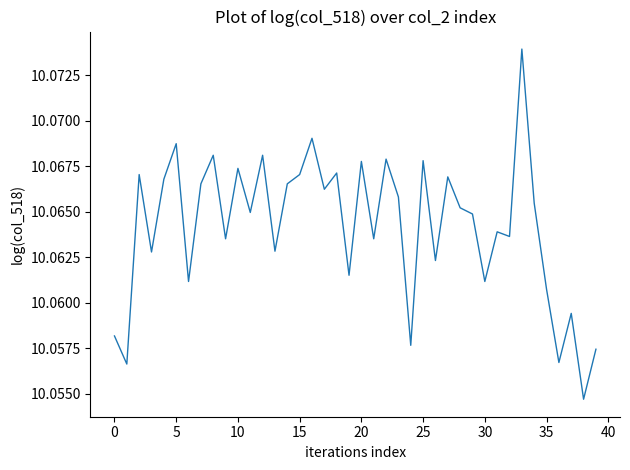

How many points are lower than both their immediate neighbors (excluding endpoints)?

15